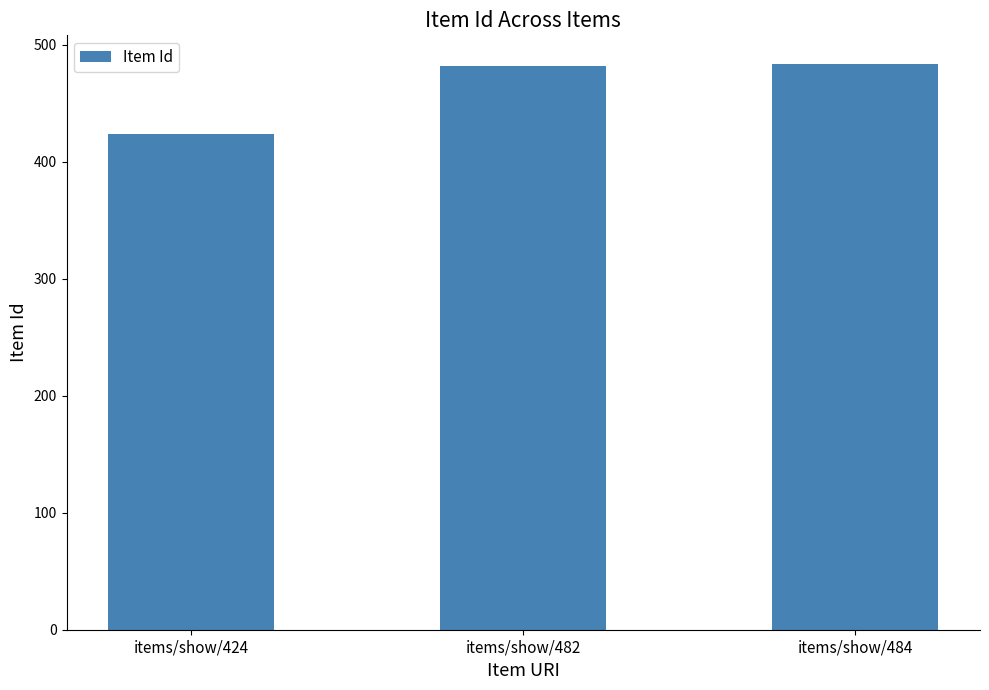

What is the ratio of the value at items/show/424 to the value at items/show/482?

0.9